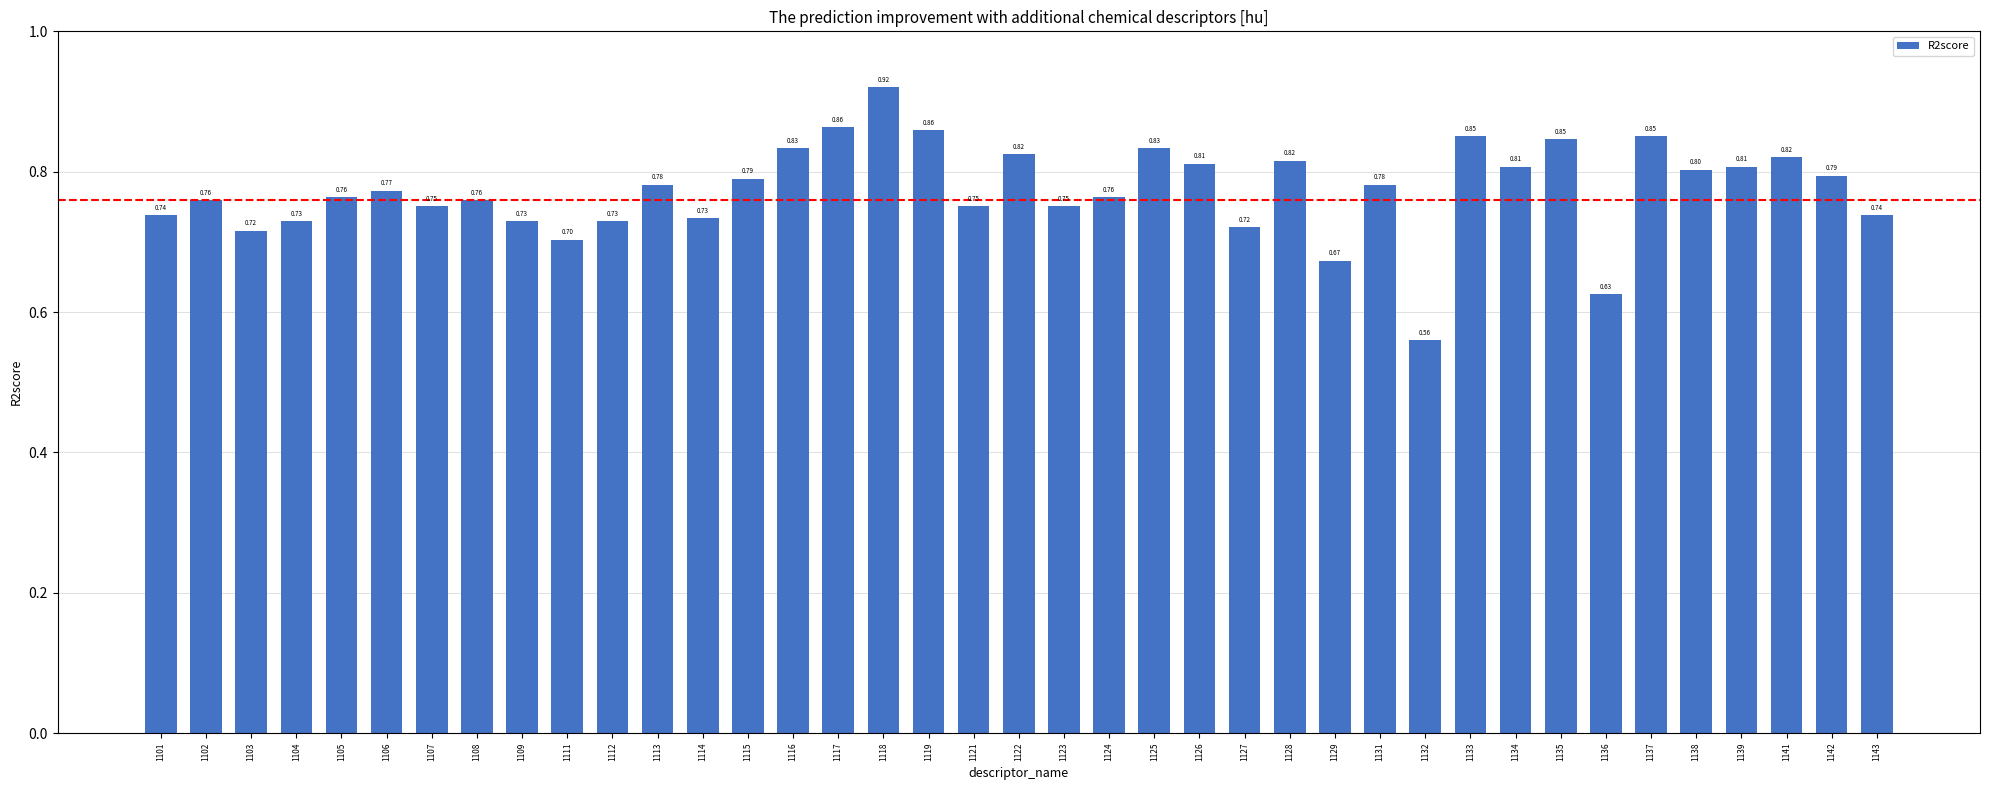

What is the sum of the values at 1142 and 1103?

1.5